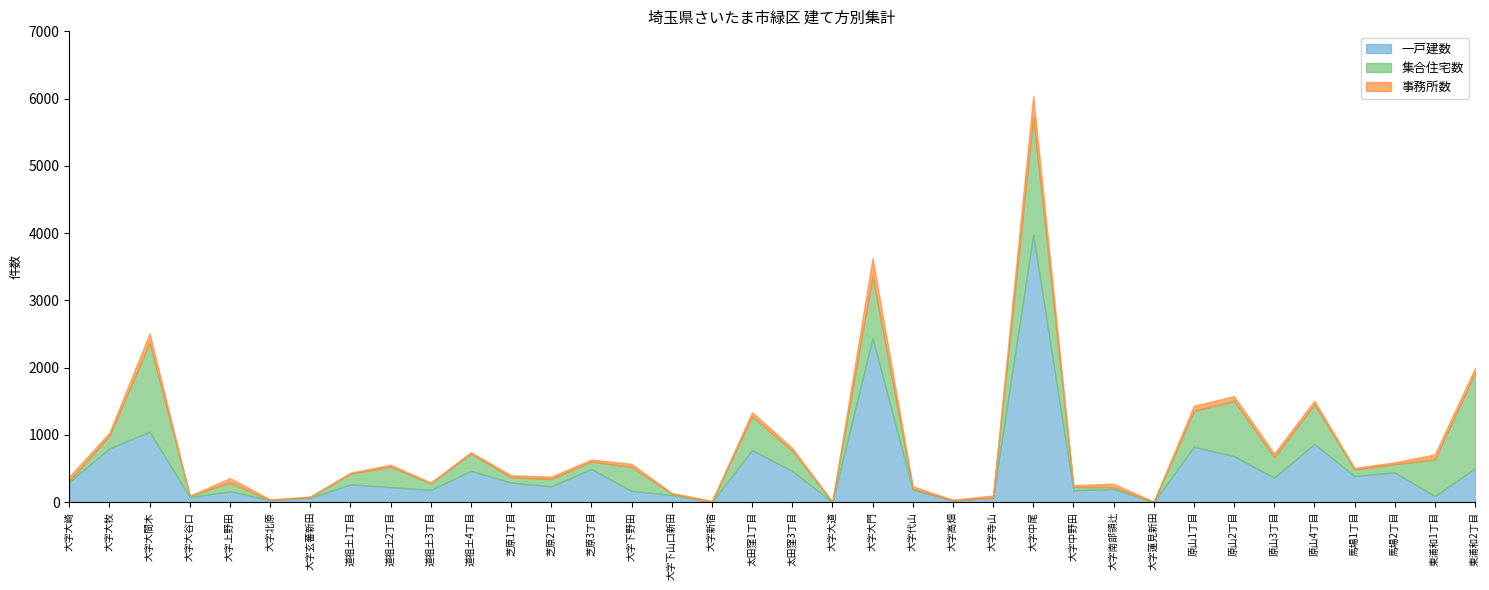

How many times do 事務所数 and 集合住宅数 cross each other?

11